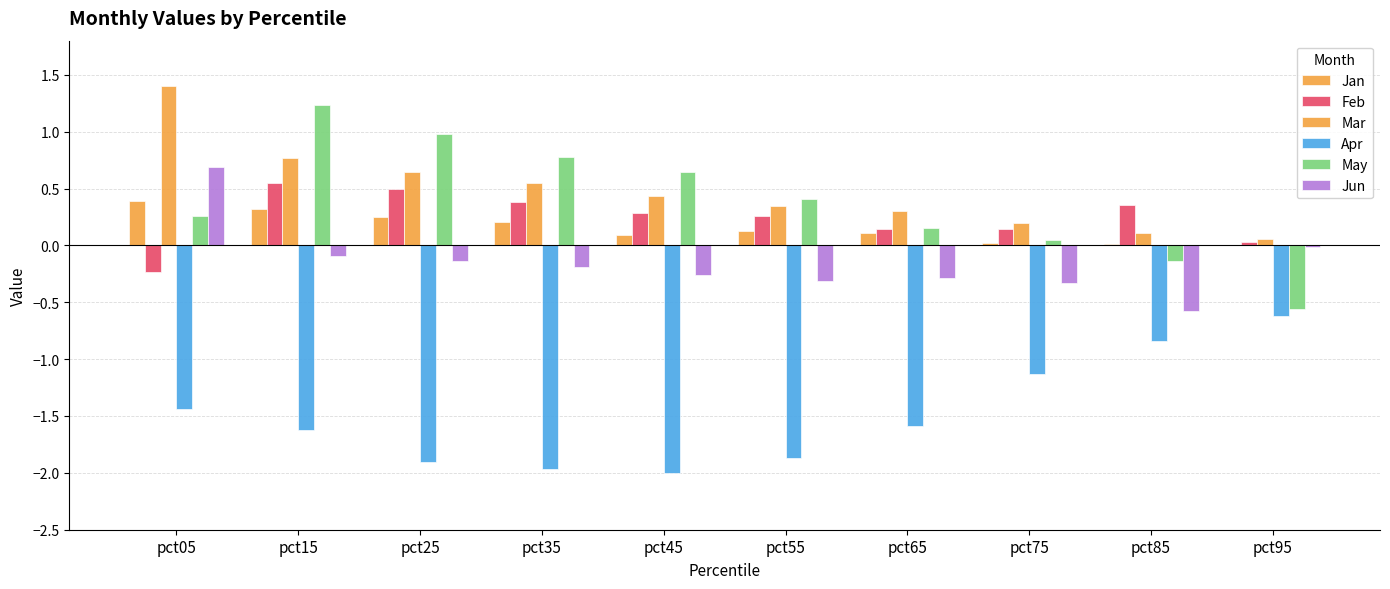

How many positive values does the May series have?

8